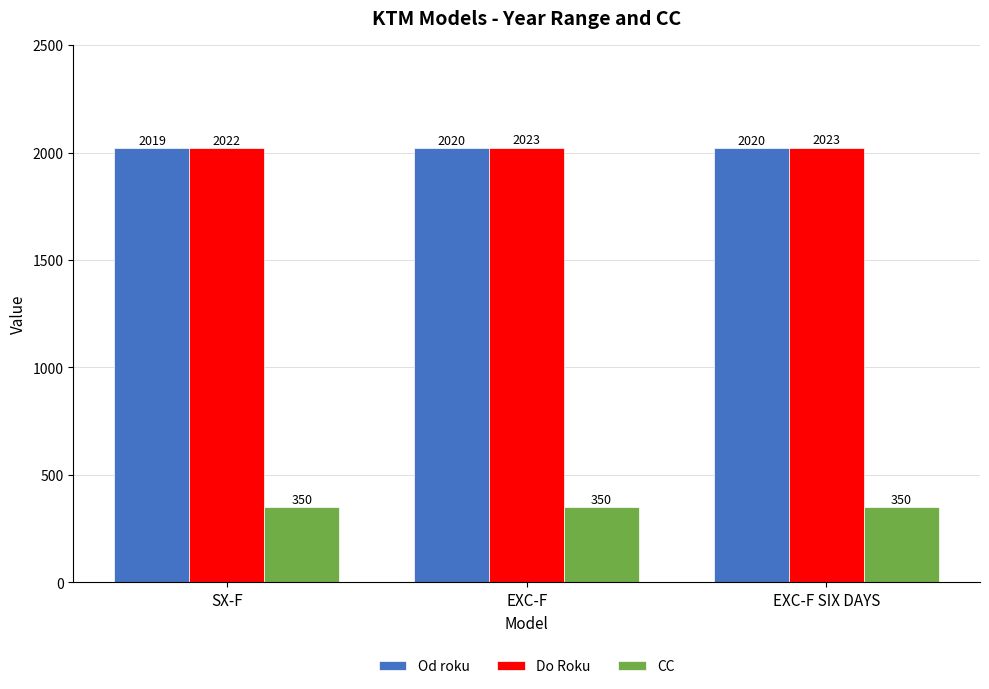

What is the difference between the highest and lowest values at SX-F?

1672